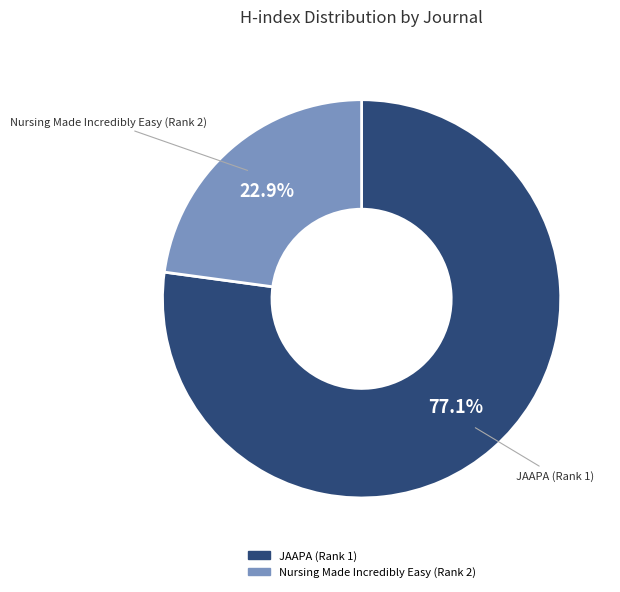

To the nearest percent, what is the average slice percentage?

50%